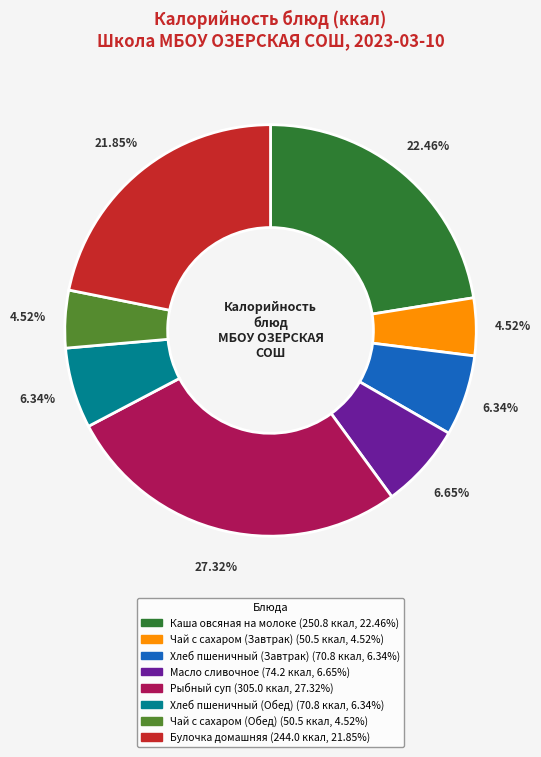

Is it true that Булочка домашняя is 34% of the pie?

False